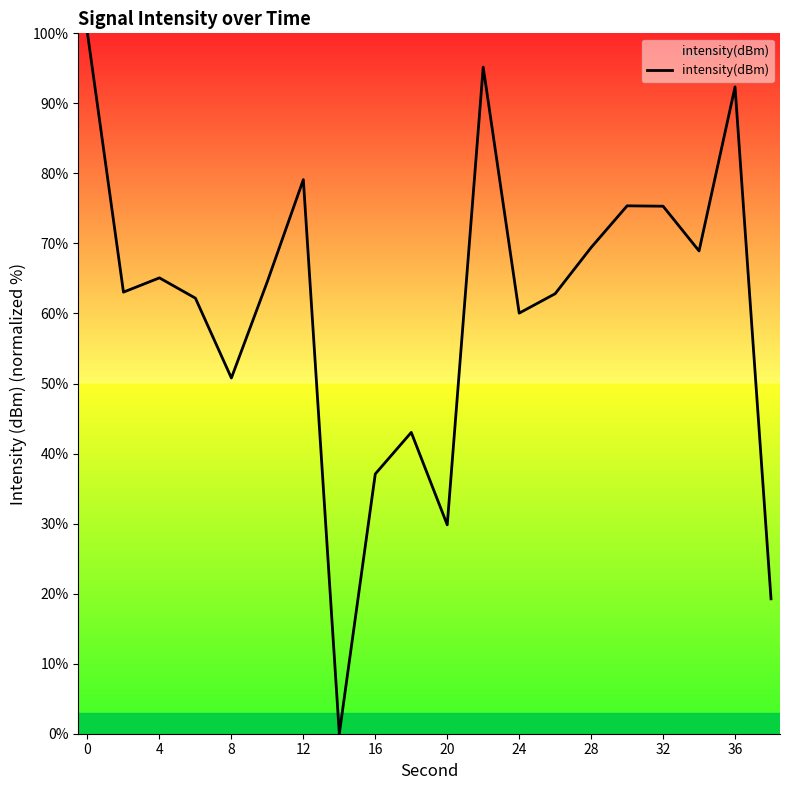

Count the number of categories in the chart.

20